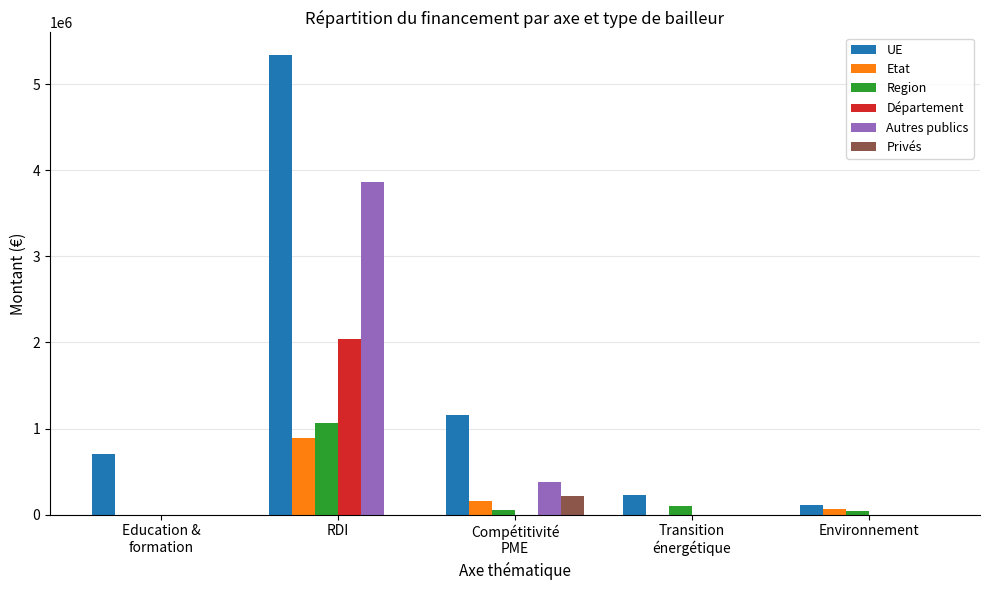

How many data points in Département are above 0?

1